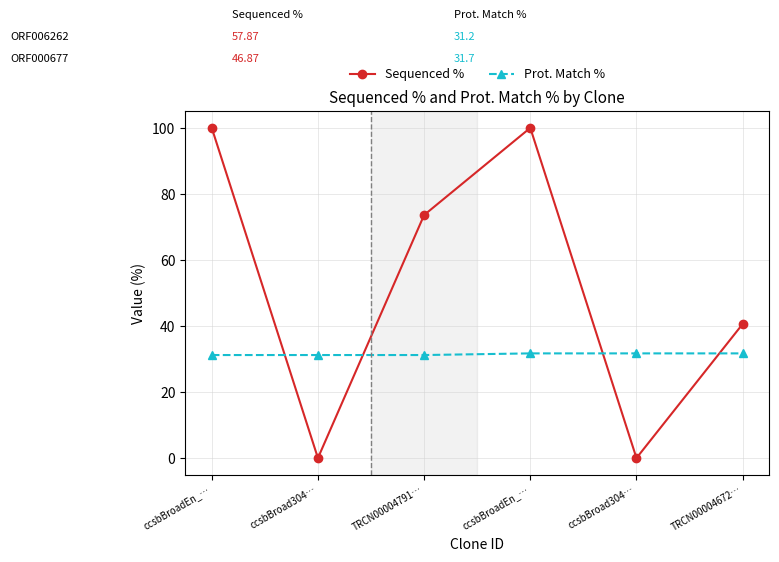

Reading right to left, transcribe all the data shown in this chart.

Sequenced %: TRCN00004672…=40.6	ccsbBroad304…=0.0	ccsbBroadEn_…=100.0	TRCN00004791…=73.6	ccsbBroad304…=0.0	ccsbBroadEn_…=100.0
Prot. Match %: TRCN00004672…=31.7	ccsbBroad304…=31.7	ccsbBroadEn_…=31.7	TRCN00004791…=31.2	ccsbBroad304…=31.2	ccsbBroadEn_…=31.2